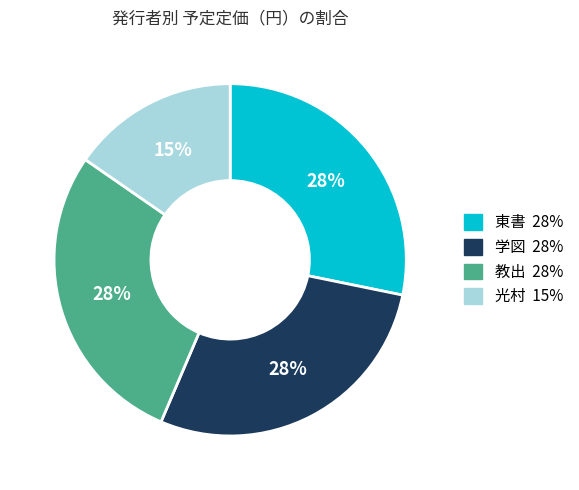

To the nearest percent, what is the average slice percentage?

25%